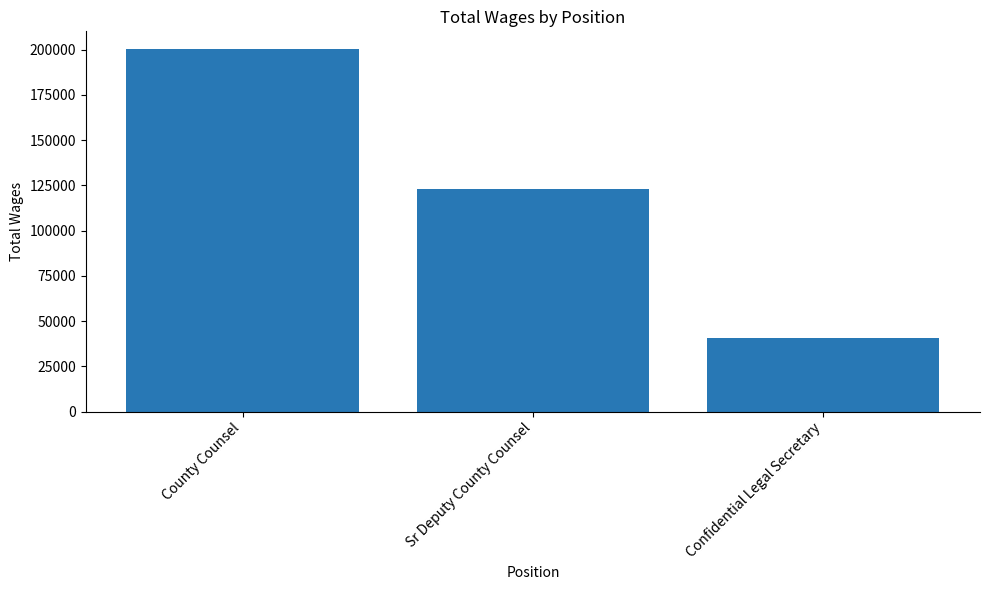

Where does the data first go above 123264?

County Counsel